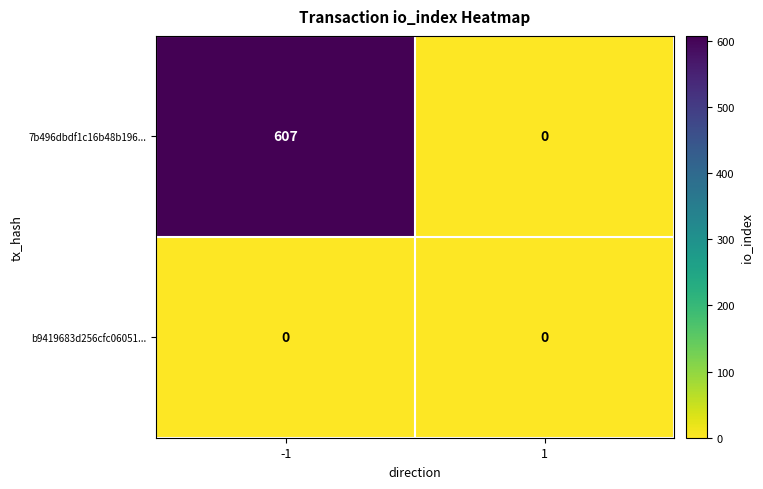

Reading left to right, list all the values displayed in this chart.

7b496dbdf1c16b48b196...: 607	0
b9419683d256cfc06051...: 0	0